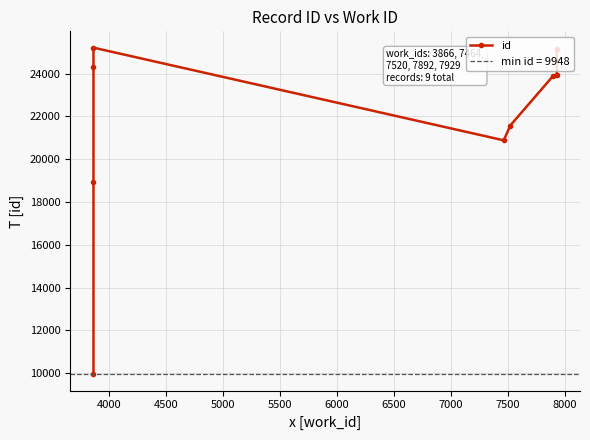

What is the ratio of the value at 5500 to the value at 6000?

1.0